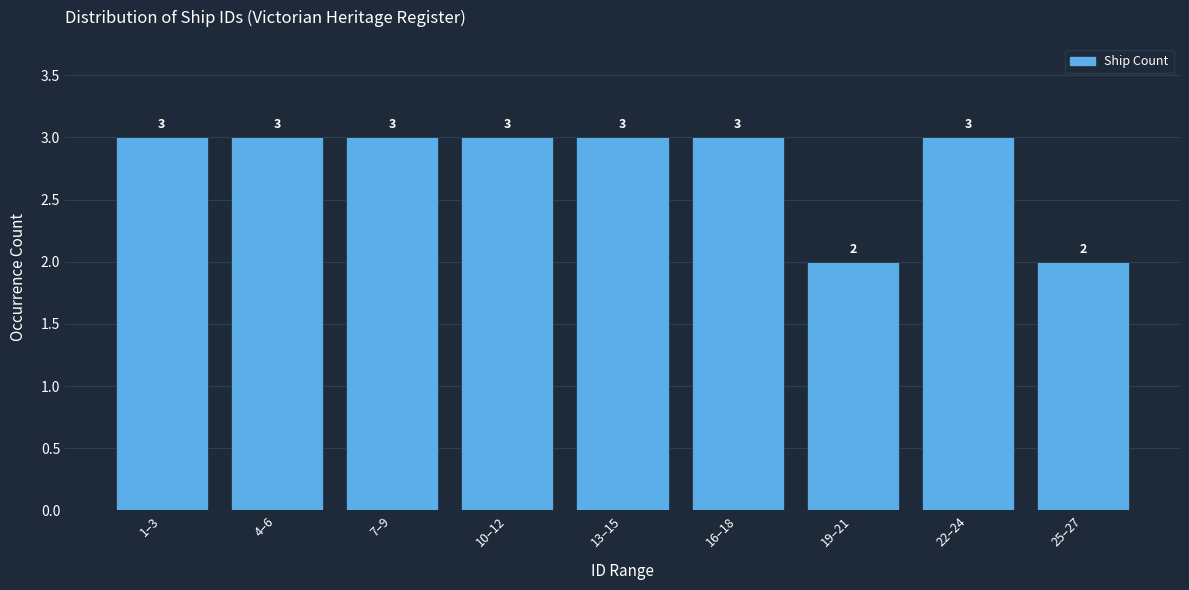

Reading left to right, what are all the values shown in this chart?

1–3=3	4–6=3	7–9=3	10–12=3	13–15=3	16–18=3	19–21=2	22–24=3	25–27=2